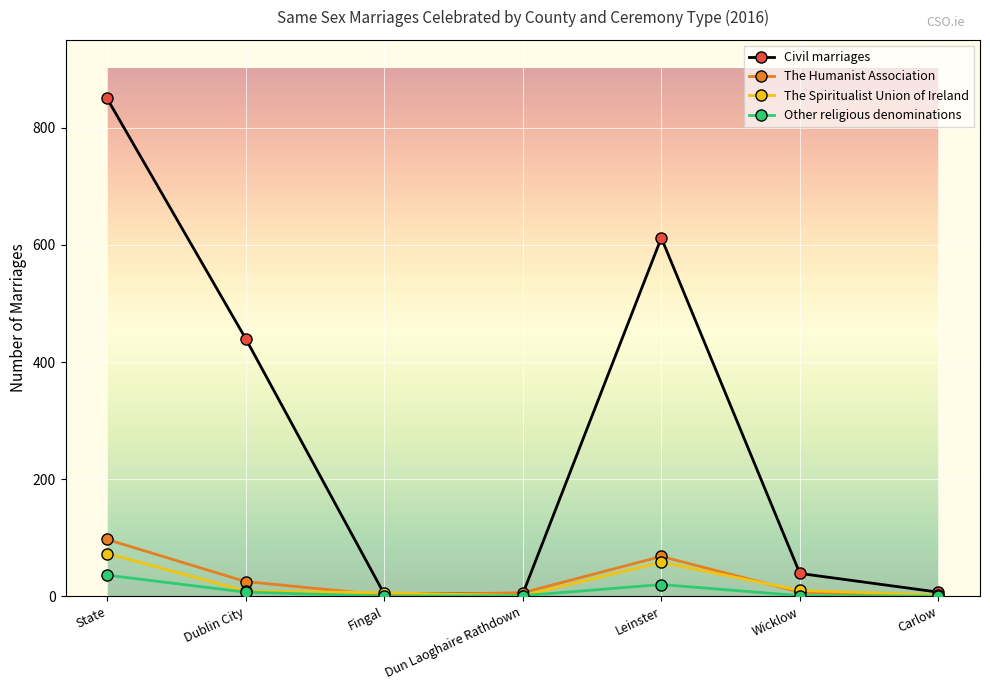

True or false: The Humanist Association has more than 2 points higher than both neighbors.

False